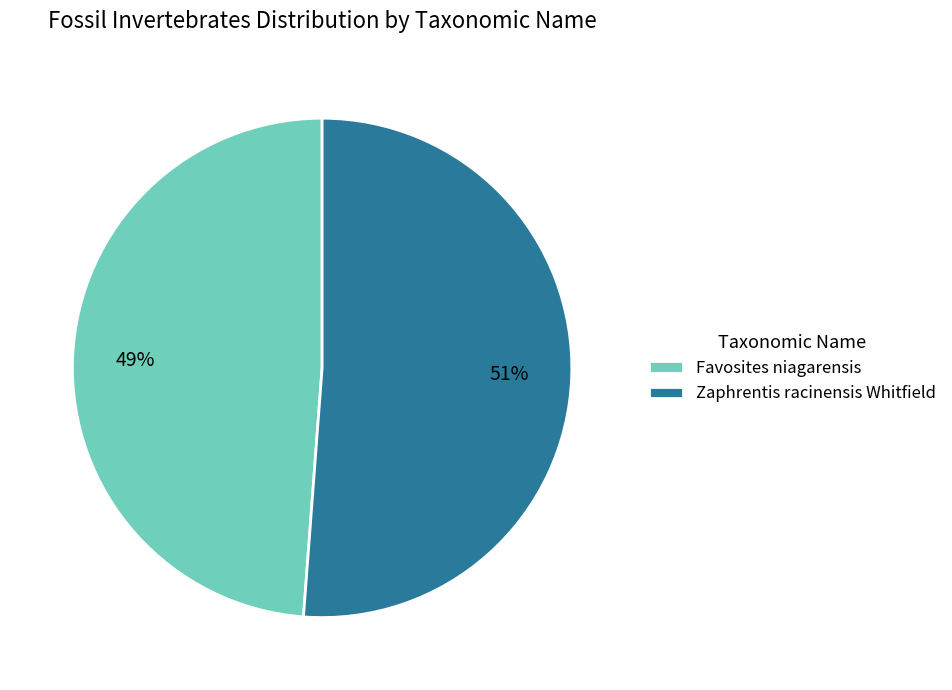

Which has a higher value, Favosites niagarensis or Zaphrentis racinensis Whitfield?

Zaphrentis racinensis Whitfield